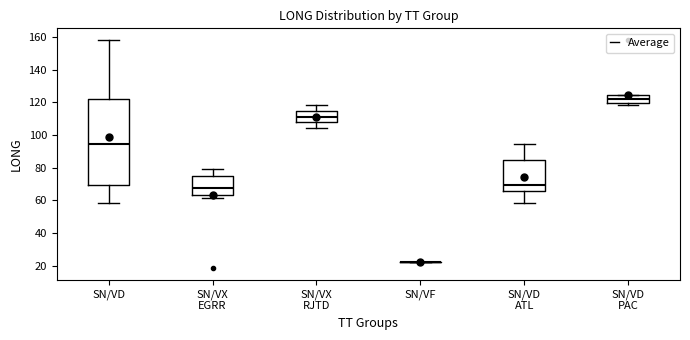

Comparing the boxes themselves (not the whiskers), which one is the tallest?

SN/VD